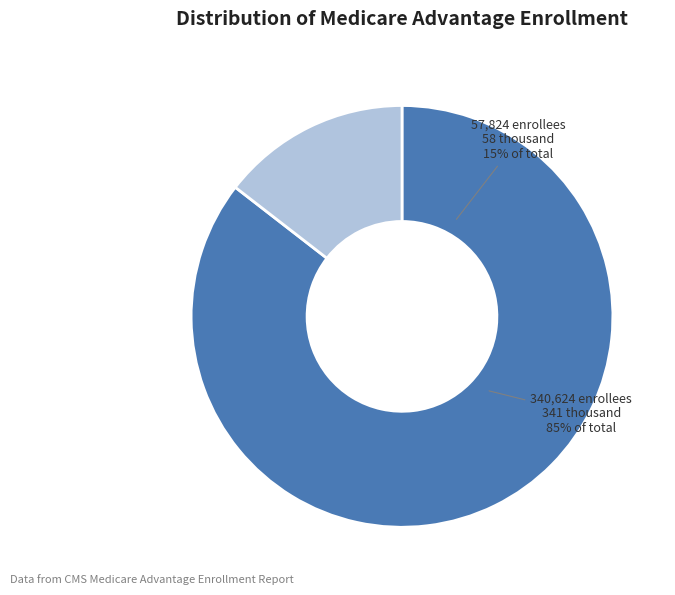

Is H0028-21 the majority of the pie?

No